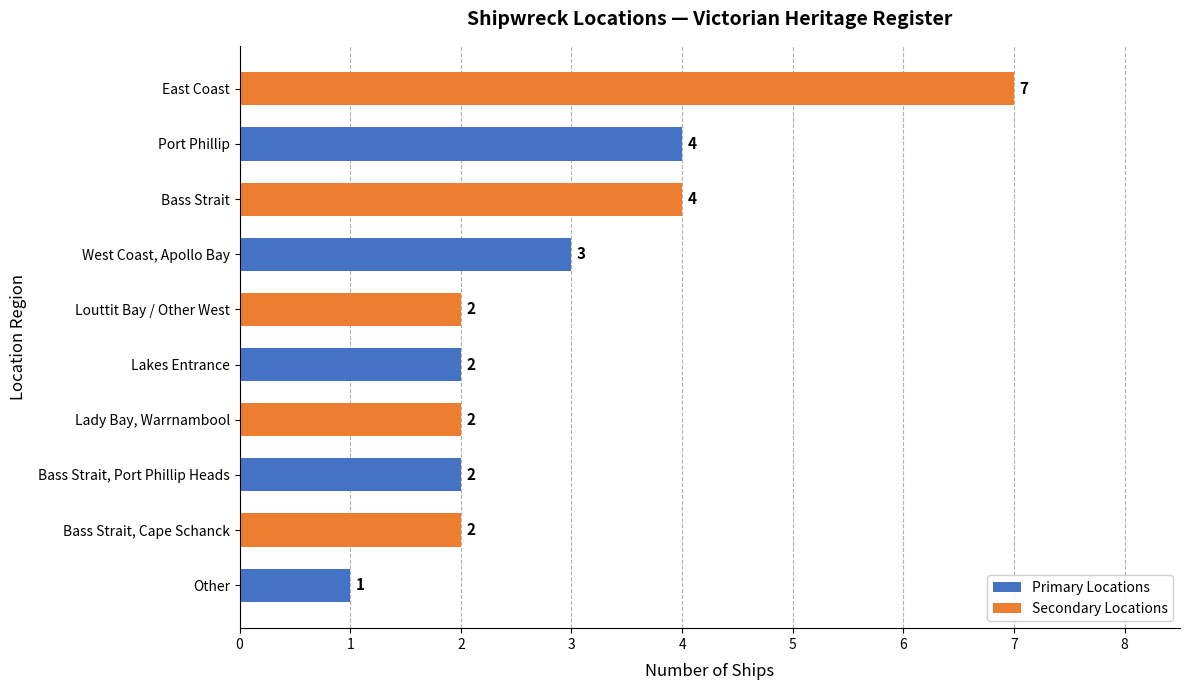

Does the chart contain stacked bars?

No